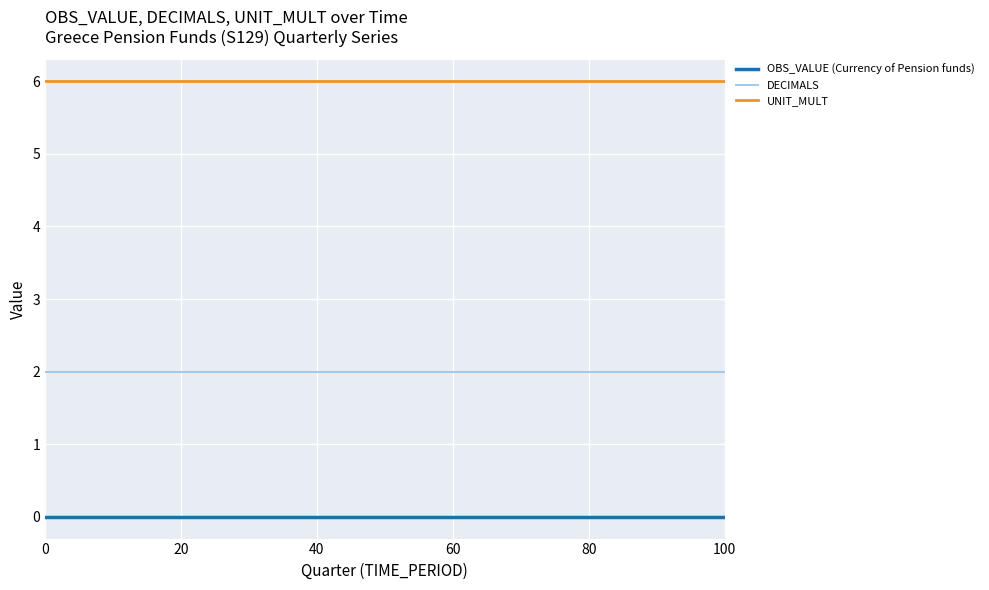

Which series has the largest total across all categories?

UNIT_MULT